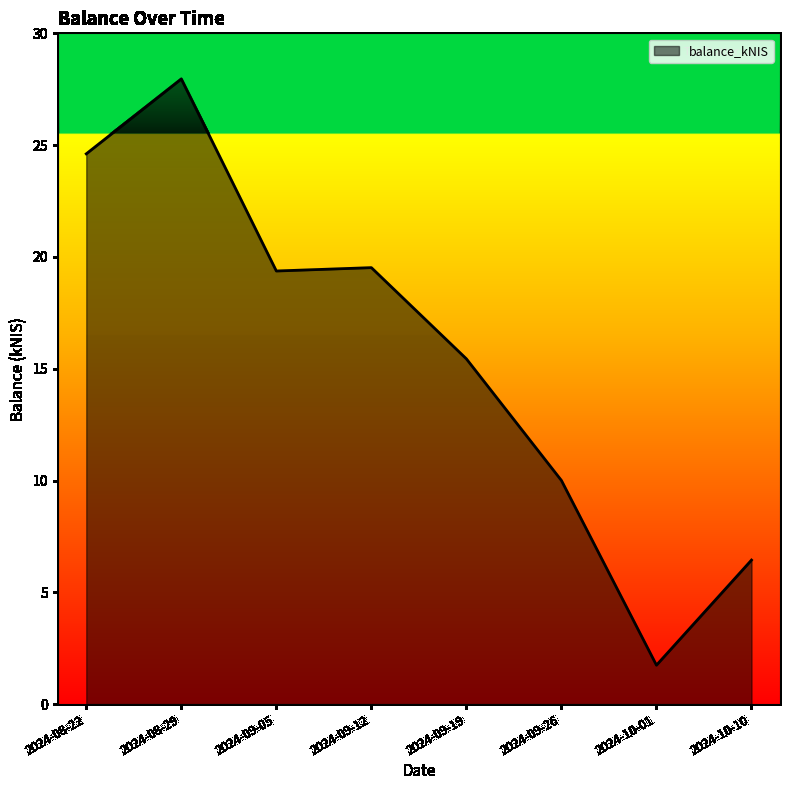

The chart shows a value of 14.9 at 2024-09-26. True or false?

False